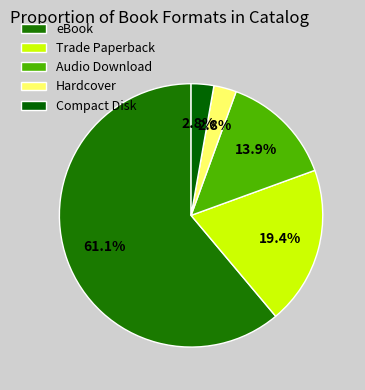

What portion of the pie excludes Hardcover?

97.2%